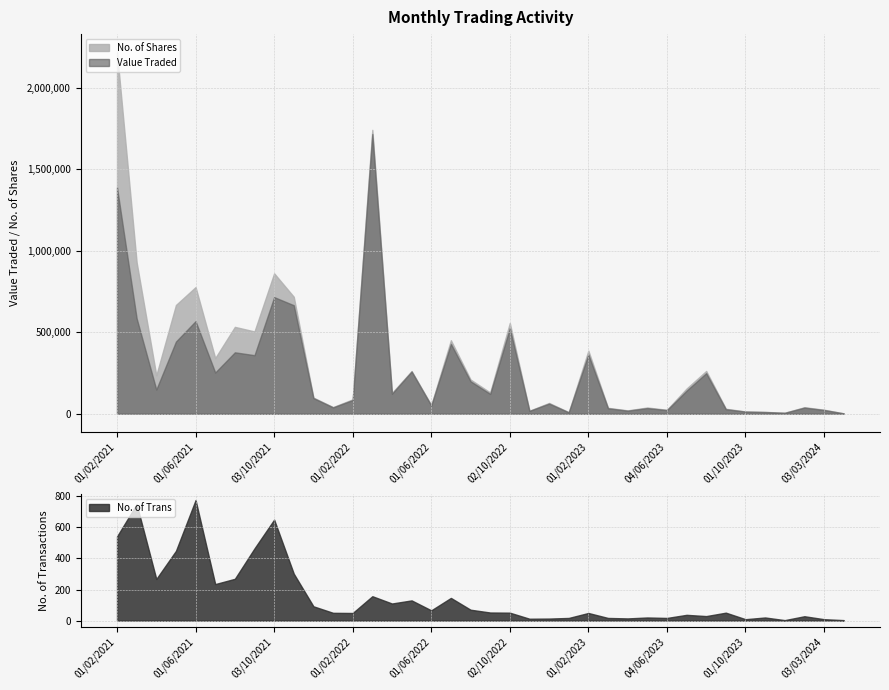

At which category is the sum across all series the highest?

01/02/2021